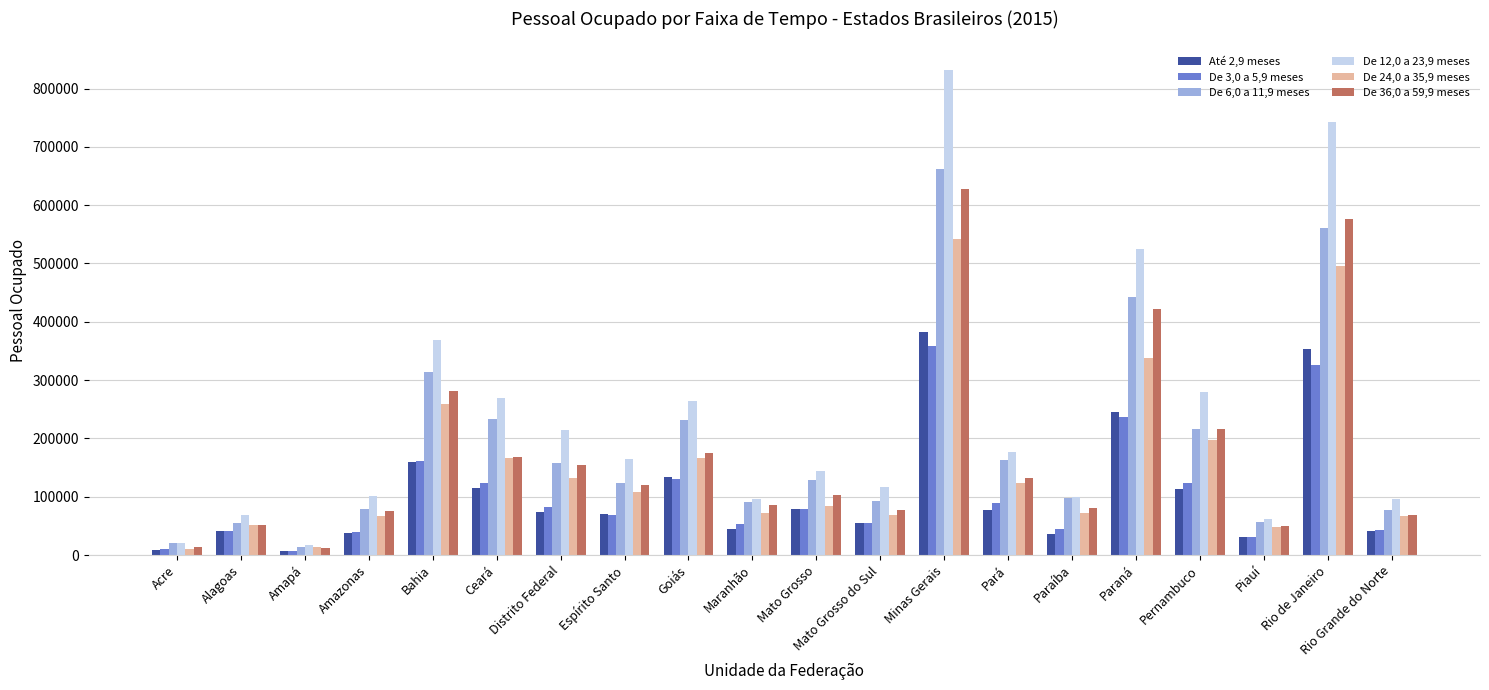

What is the difference between the highest and lowest values at Ceará?

154239